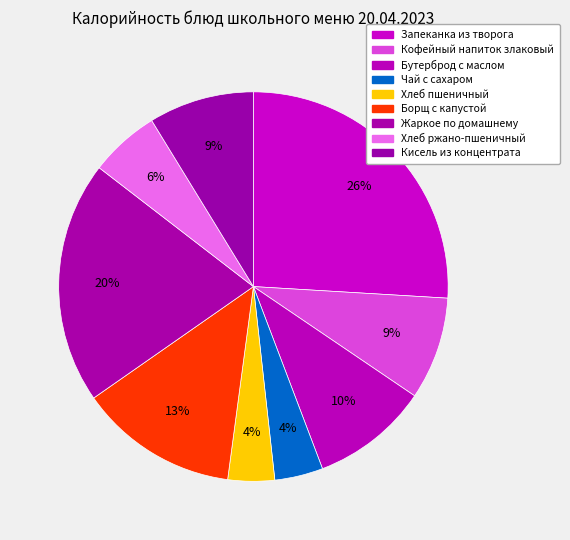

Combined, do Бутерброд с маслом and Хлеб пшеничный account for over 50%?

No